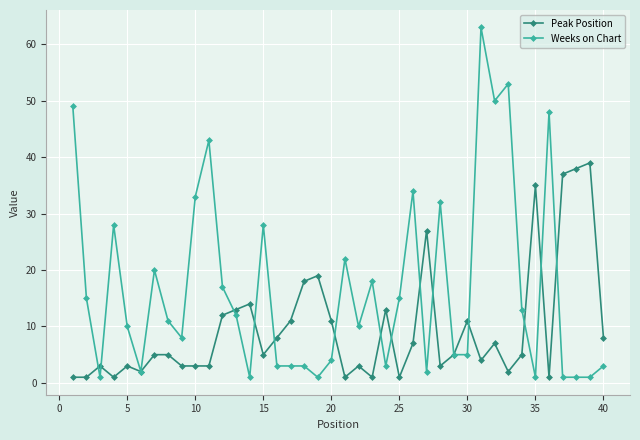

True or false: Peak Position has more than 0 interior local peaks.

True